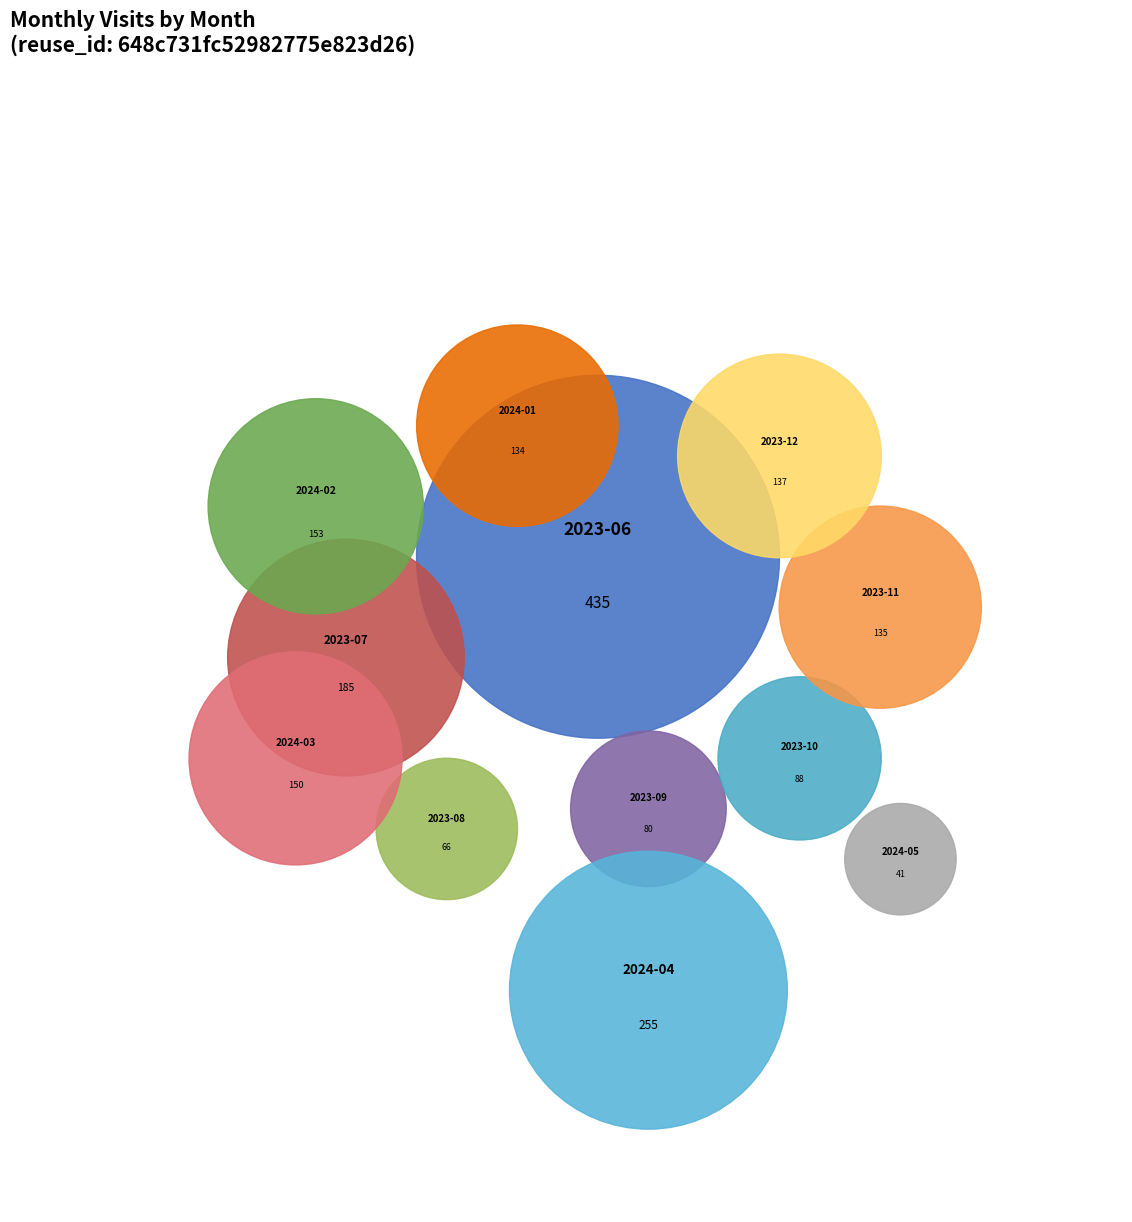

To the nearest percent, what percentage of the pie is 2024-05?

2%